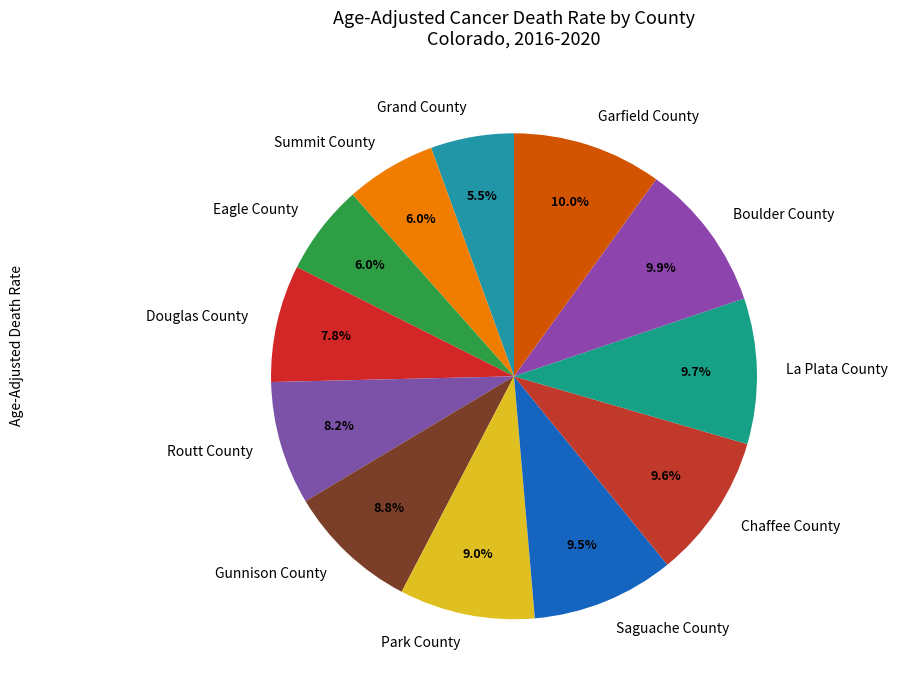

Does any single category account for the majority?

No